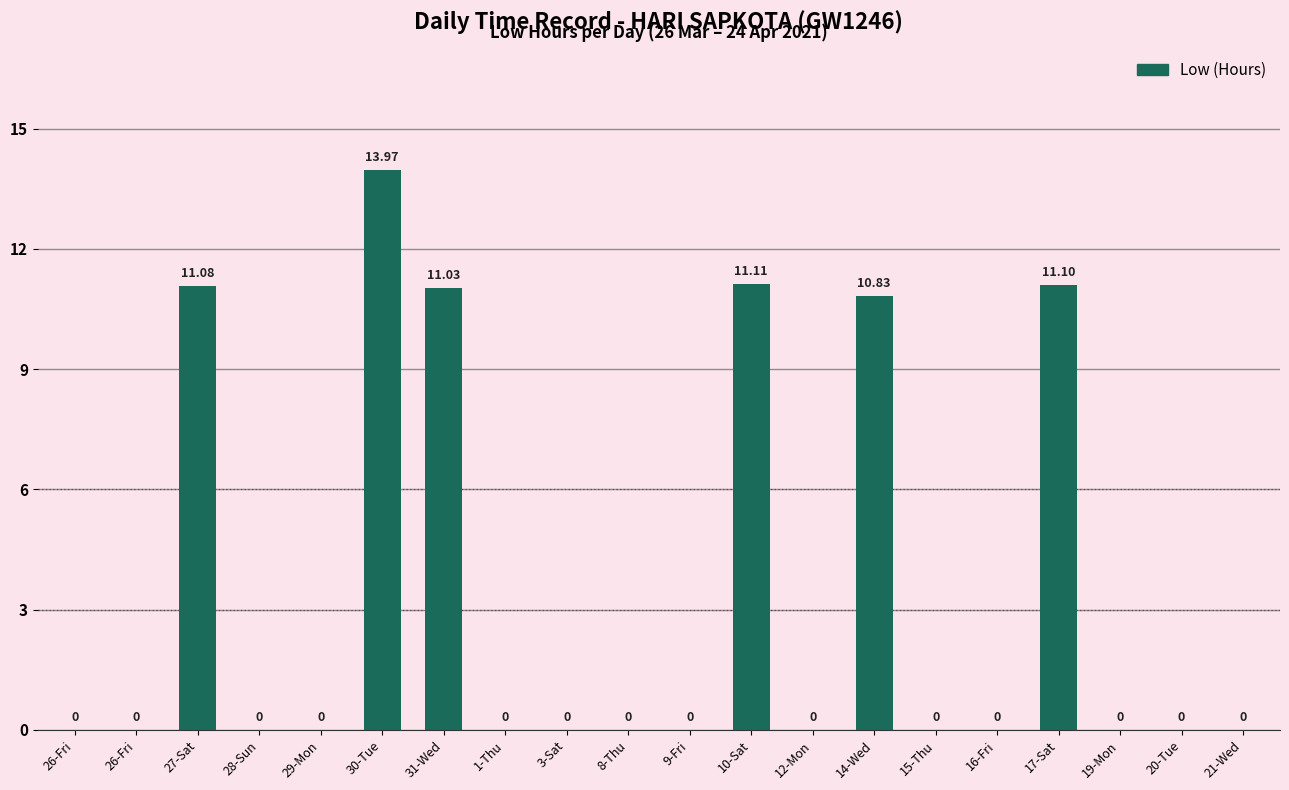

How many positive values are there?

6